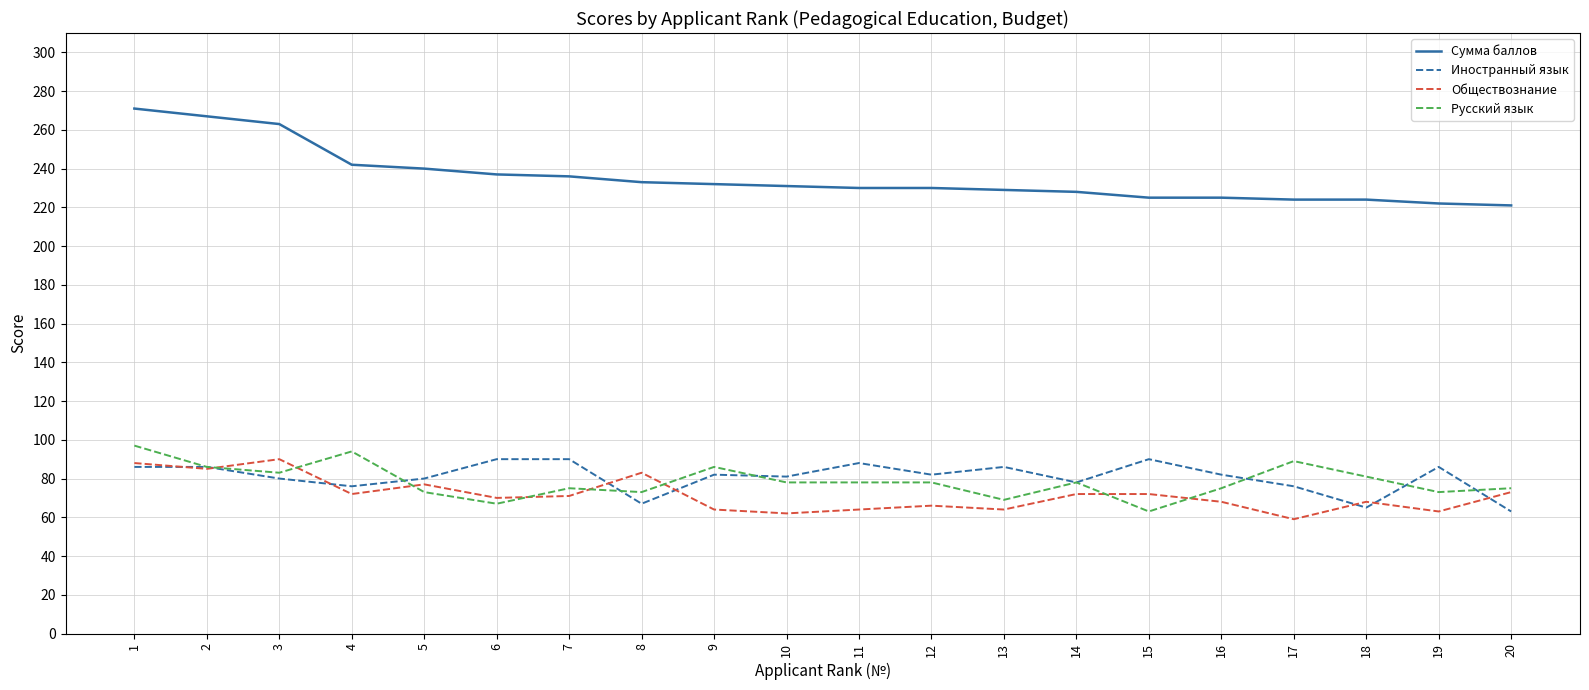

What is the spread (max minus min) of values at 12?

164